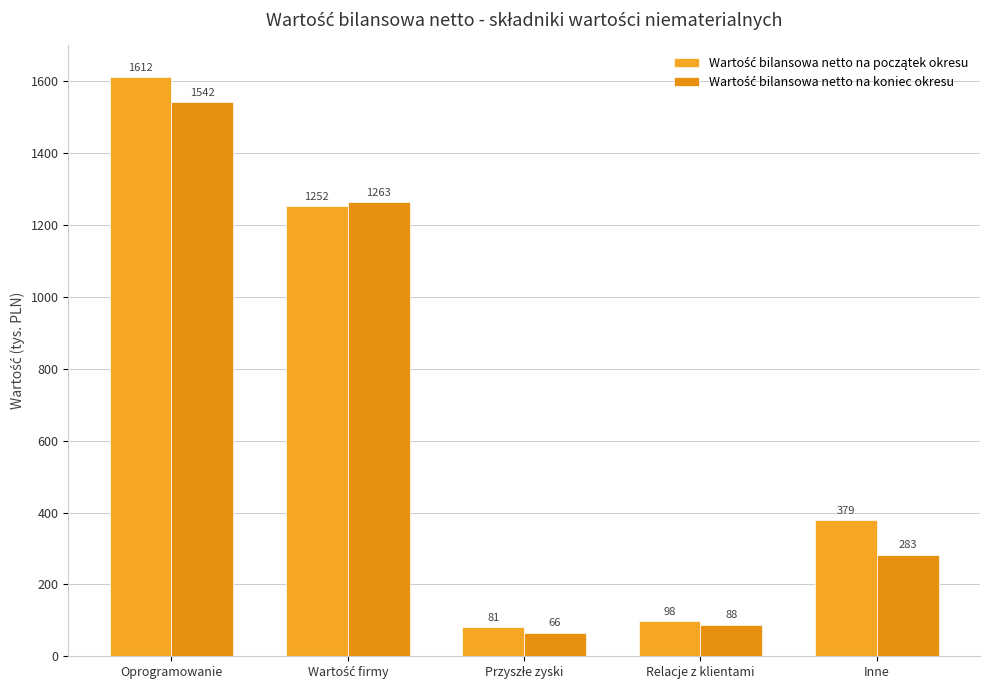

The Wartość bilansowa netto na koniec okresu series shows 88 at Relacje z klientami. True or false?

True